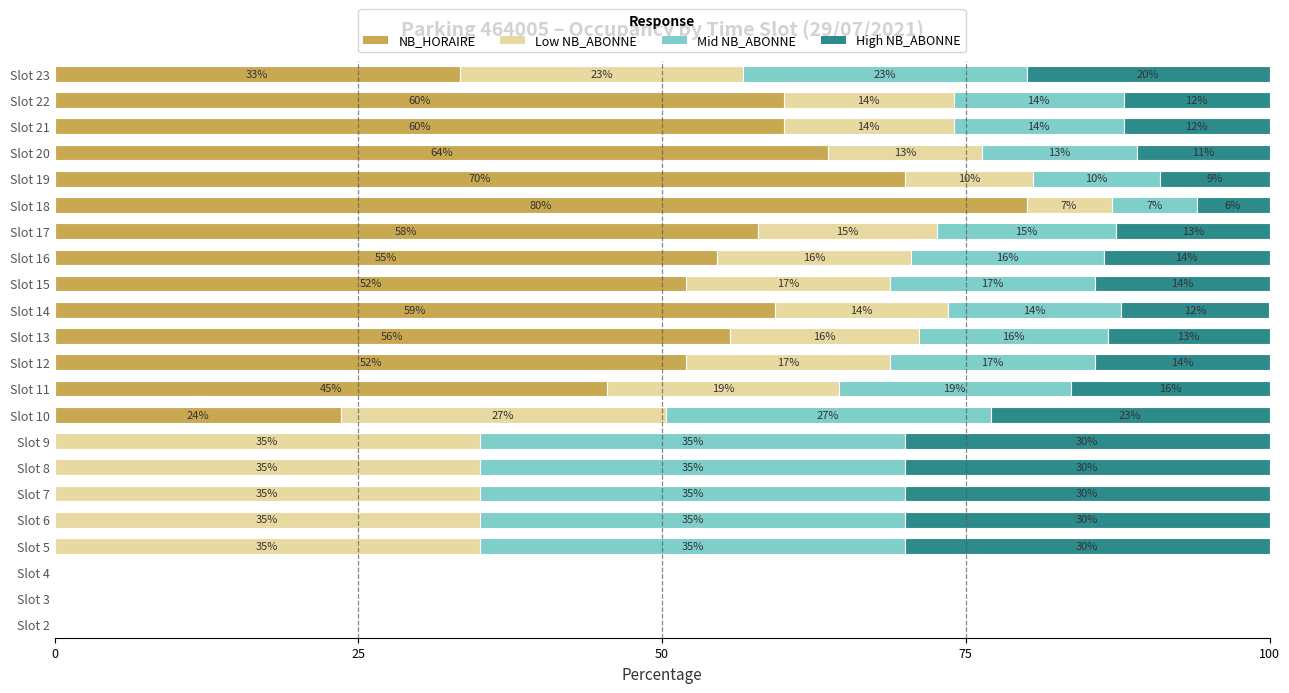

What is the total value across all series at Slot 6?

100.0